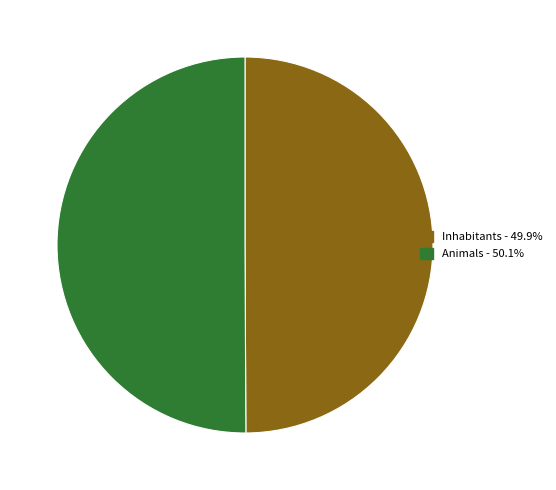

Approximately how many times larger is the value at Animals - 50.1% compared to Inhabitants - 49.9%?

1.0